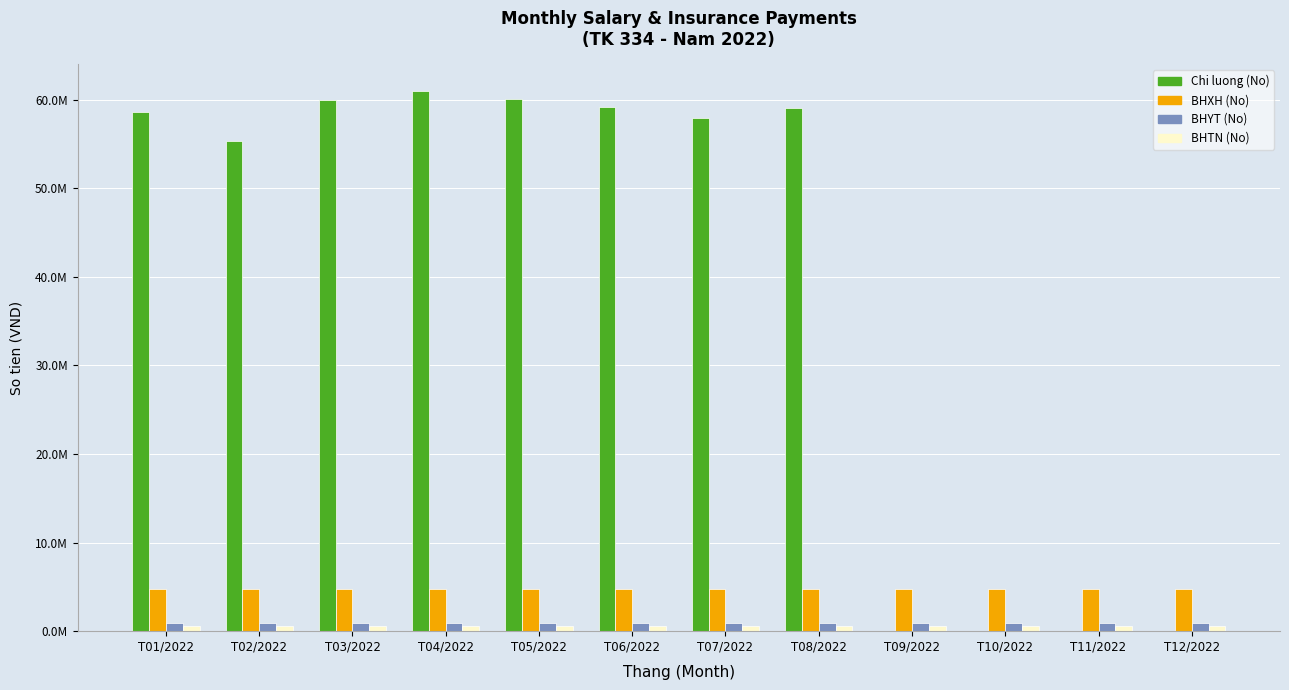

Reading right to left, transcribe all the data shown in this chart.

Chi luong (No): T12/2022=0	T11/2022=0	T10/2022=0	T09/2022=0	T08/2022=59022368	T07/2022=57953212	T06/2022=59148212	T05/2022=60013597	T04/2022=60944364	T03/2022=59997250	T02/2022=55344935	T01/2022=58563453
BHXH (No): T12/2022=4812000	T11/2022=4812000	T10/2022=4812000	T09/2022=4812000	T08/2022=4812000	T07/2022=4812000	T06/2022=4732000	T05/2022=4732000	T04/2022=4732000	T03/2022=4732000	T02/2022=4732000	T01/2022=4732000
BHYT (No): T12/2022=902250	T11/2022=902250	T10/2022=902250	T09/2022=902250	T08/2022=902250	T07/2022=902250	T06/2022=887250	T05/2022=887250	T04/2022=887250	T03/2022=887250	T02/2022=887250	T01/2022=887250
BHTN (No): T12/2022=601500	T11/2022=601500	T10/2022=601500	T09/2022=601500	T08/2022=601500	T07/2022=601500	T06/2022=591500	T05/2022=591500	T04/2022=591500	T03/2022=591500	T02/2022=591500	T01/2022=591500